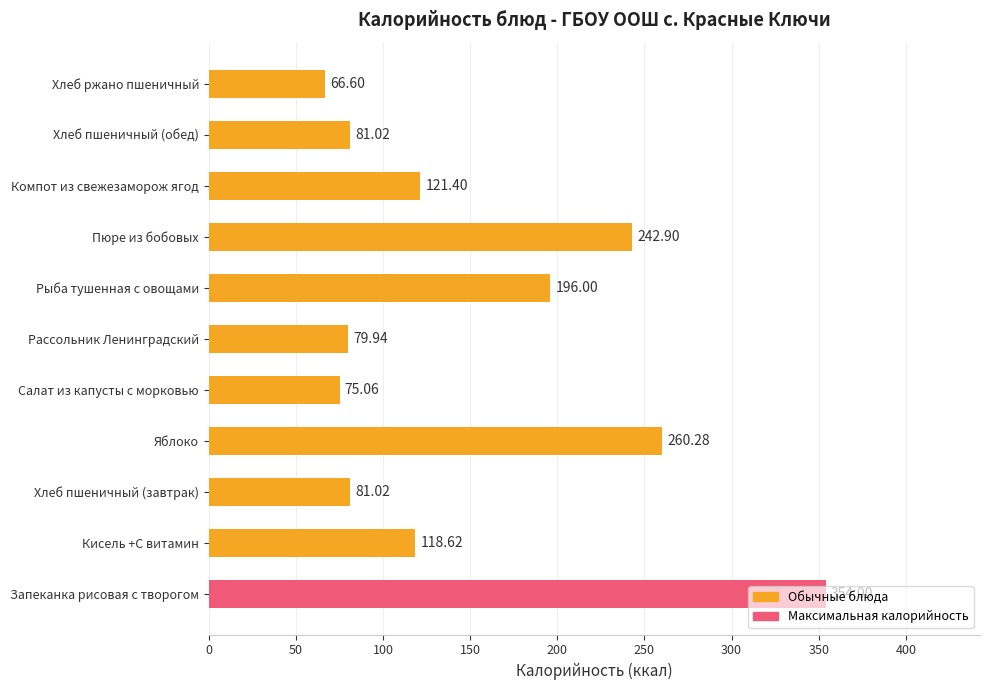

Which label corresponds to the smallest value in the chart?

Хлеб ржано пшеничный